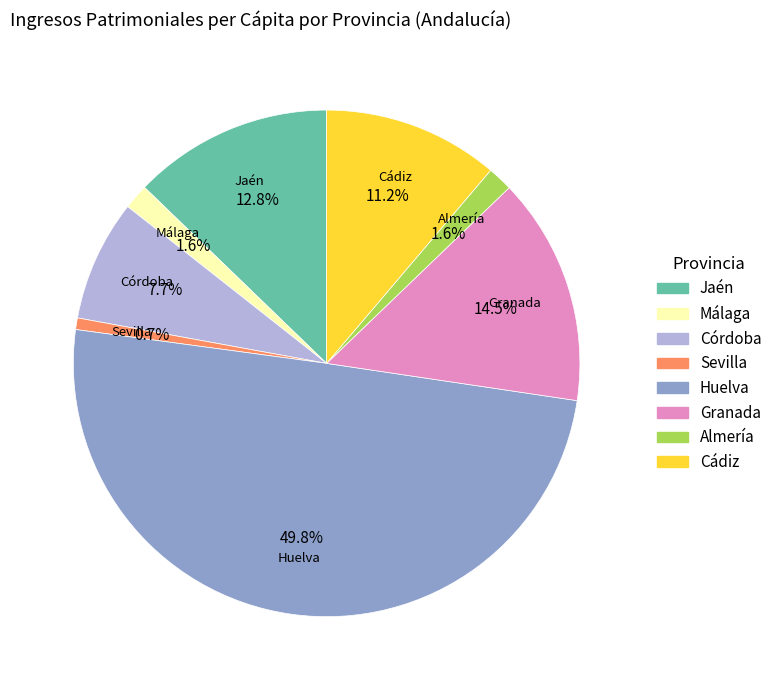

Does Cádiz represent more than half of the total?

No